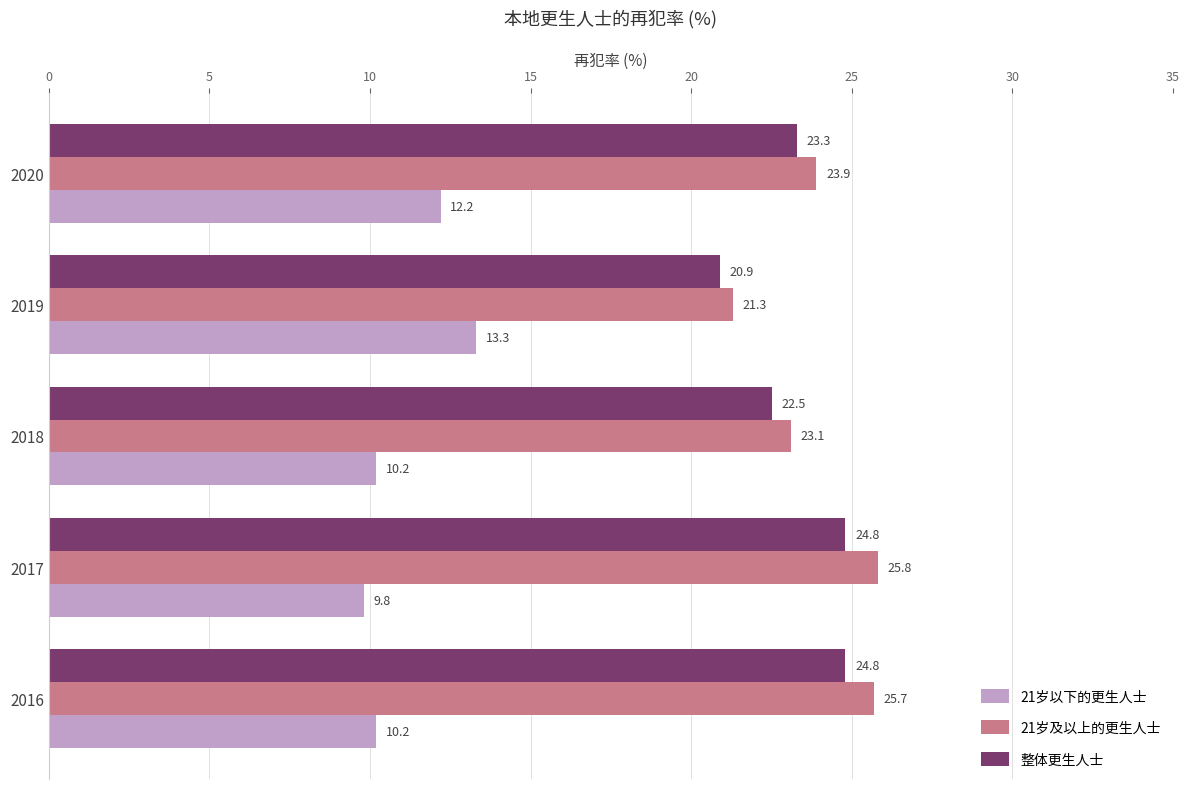

What is the difference between the highest and lowest values at 2017?

16.0